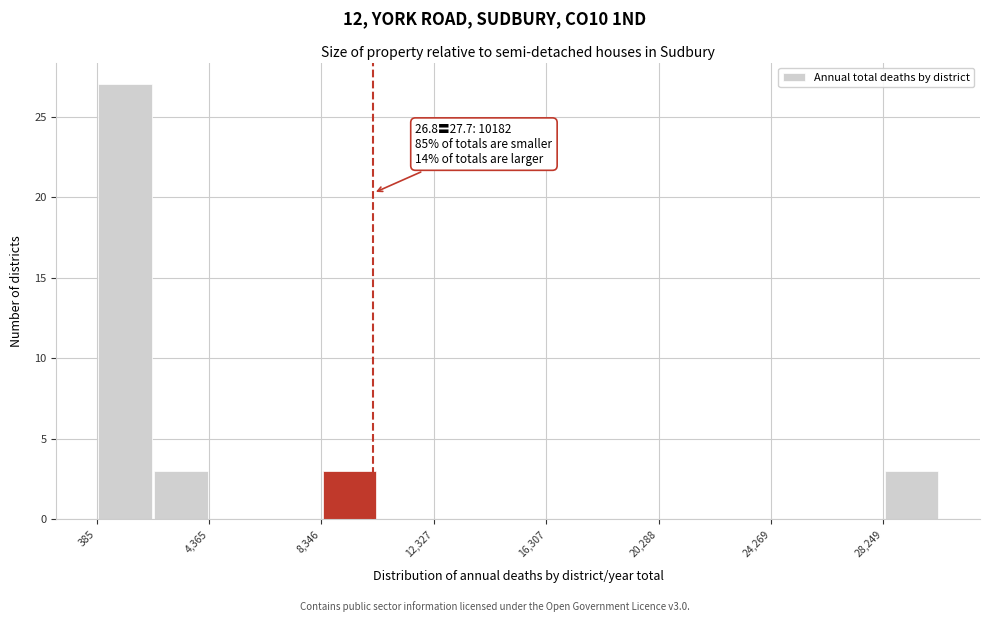

Read against the x-axis, roughly where is the centre of the tallest bar?

1500